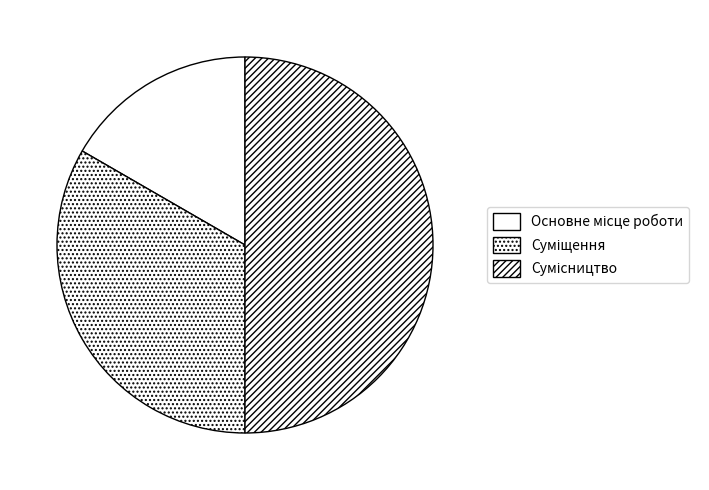

How many segments does this pie chart have?

3